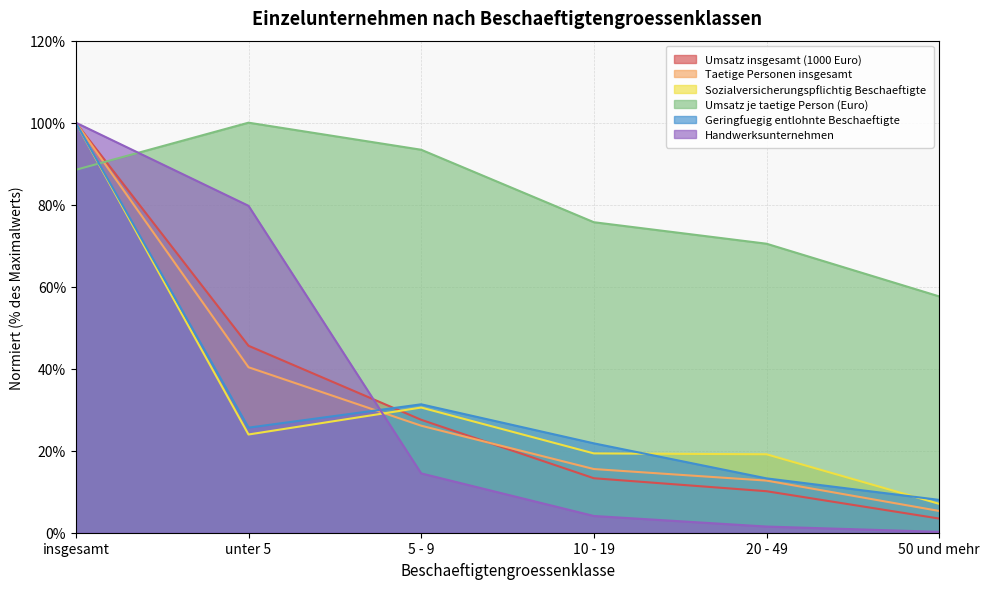

How many times do Geringfuegig entlohnte Beschaeftigte and Taetige Personen insgesamt cross each other?

1